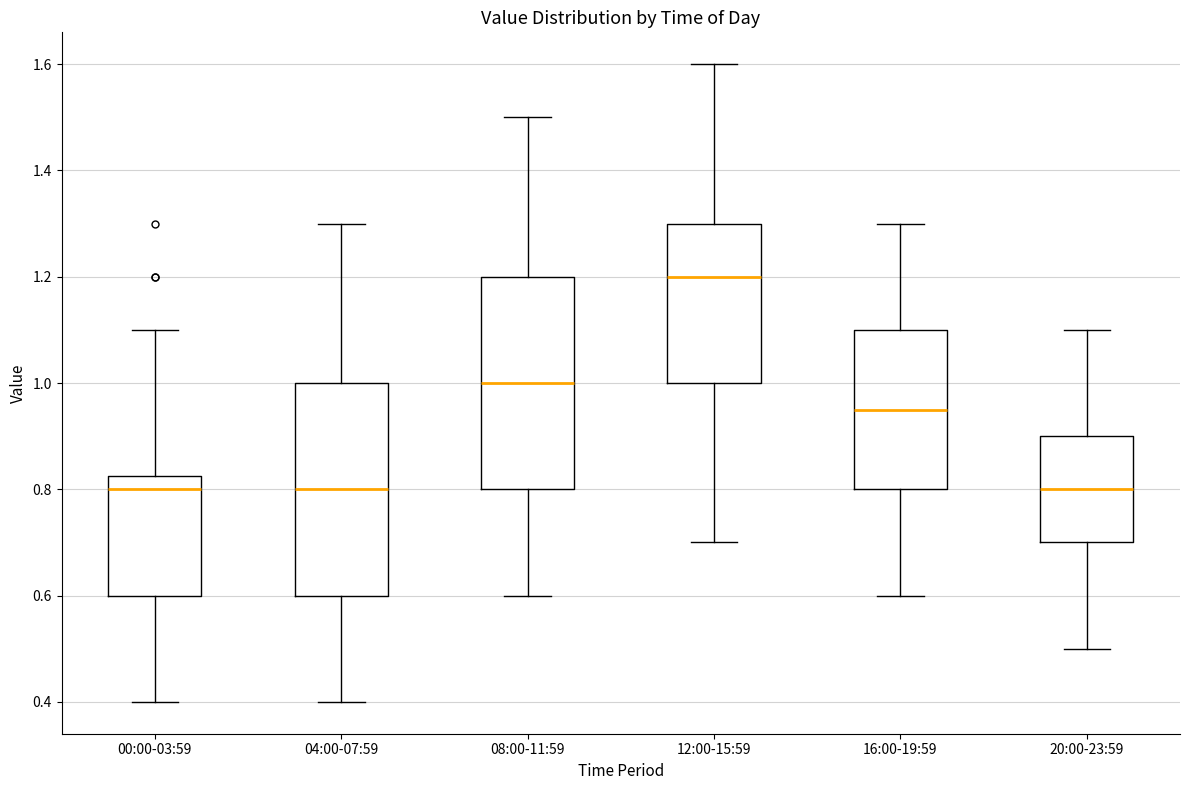

Reading left to right, read every box against the y-axis: the position of its median line, the range the box covers, and the ends of its whiskers. The values are not printed on the chart, so give them approximately, as read against the axis.

00:00-03:59: median 0.80, box 0.60 to 0.82, whiskers 0.40 to 1.10
04:00-07:59: median 0.80, box 0.60 to 1.00, whiskers 0.40 to 1.30
08:00-11:59: median 1.00, box 0.80 to 1.20, whiskers 0.60 to 1.50
12:00-15:59: median 1.20, box 1.00 to 1.30, whiskers 0.70 to 1.60
16:00-19:59: median 0.96, box 0.80 to 1.10, whiskers 0.60 to 1.30
20:00-23:59: median 0.80, box 0.70 to 0.90, whiskers 0.50 to 1.10